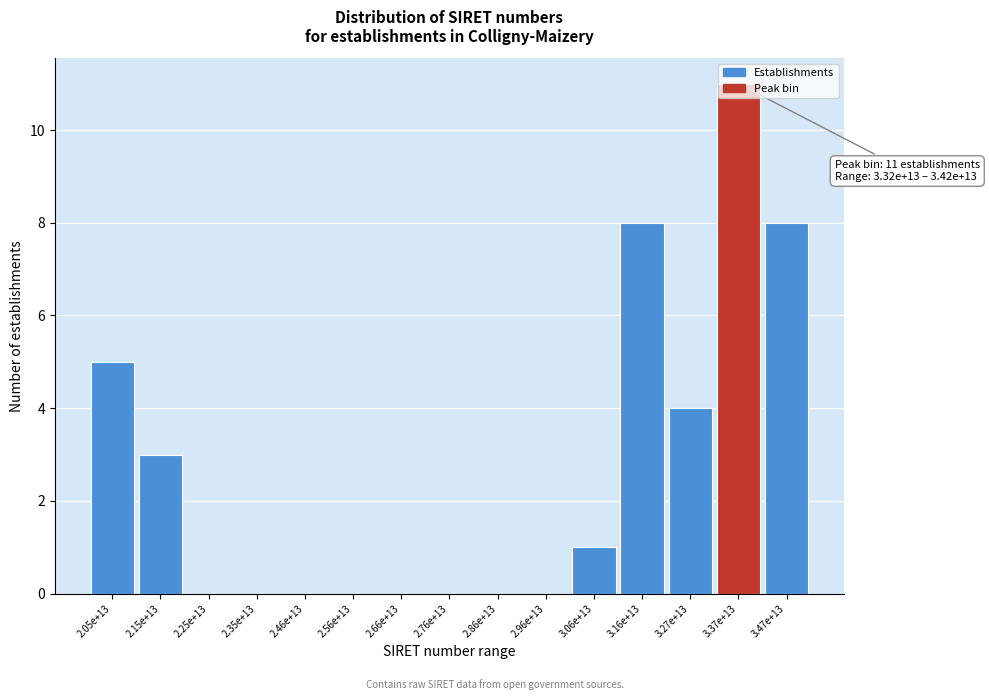

The value at 3.27e+13 is 4. True or false?

True